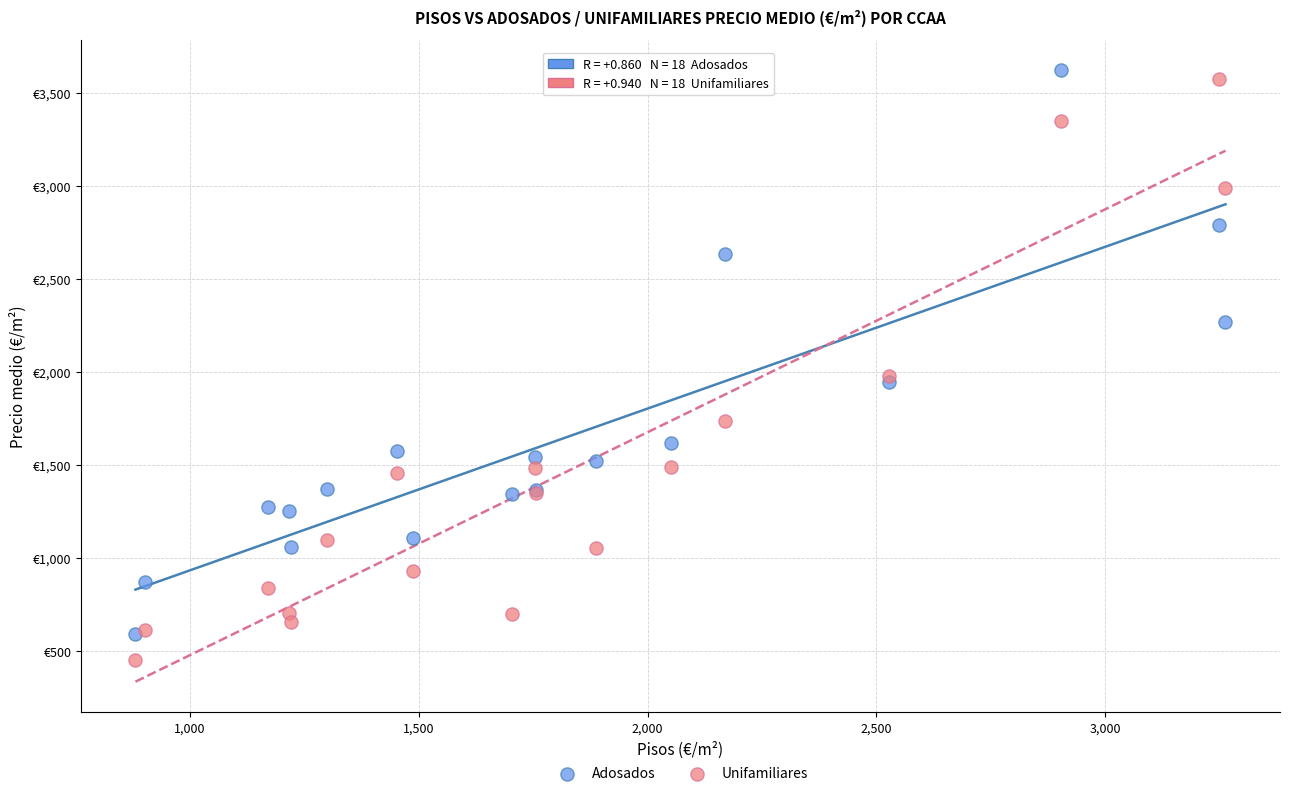

Which series has the widest spread of Y values?

Unifamiliares